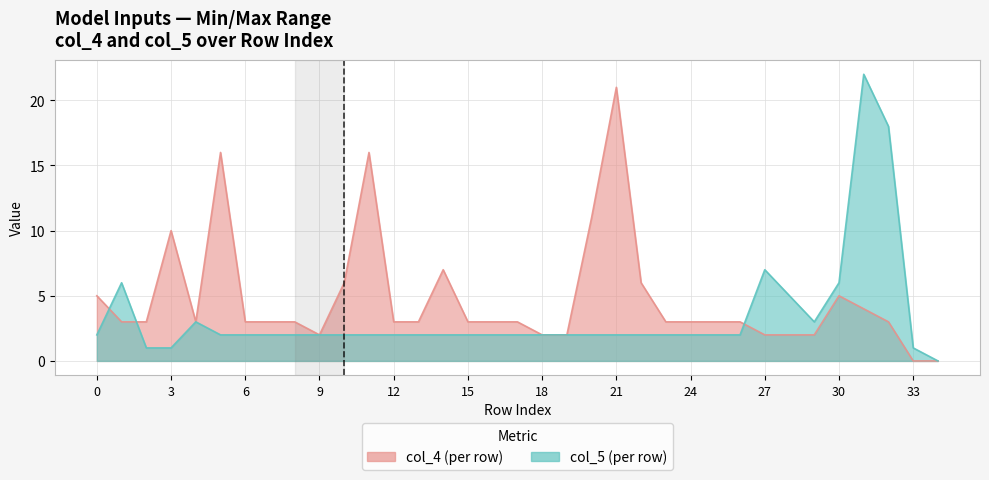

Reading left to right, what are all the values shown in this chart?

col_5: 0=2	1=6	2=1	3=1	4=3	5=2	6=2	7=2	8=2	9=2	10=2	11=2	12=2	13=2	14=2	15=2	16=2	17=2	18=2	19=2	20=2	21=2	22=2	23=2	24=2	25=2	26=2	27=7	28=5	29=3	30=6	31=22	32=18	33=1	34=0
col_4: 0=5	1=3	2=3	3=10	4=3	5=16	6=3	7=3	8=3	9=2	10=6	11=16	12=3	13=3	14=7	15=3	16=3	17=3	18=2	19=2	20=11	21=21	22=6	23=3	24=3	25=3	26=3	27=2	28=2	29=2	30=5	31=4	32=3	33=0	34=0